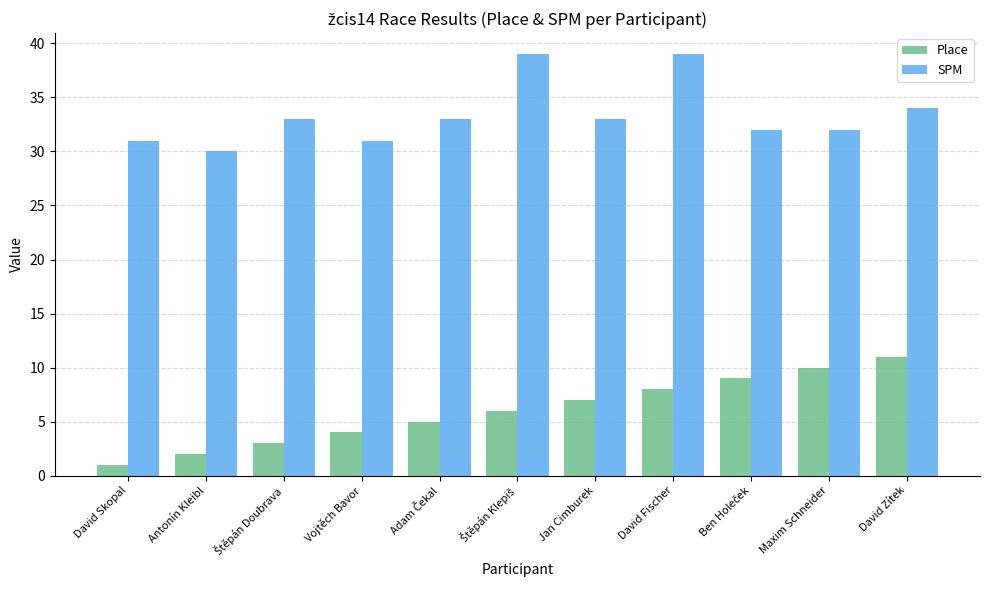

At how many categories does at least one series exceed 29?

11